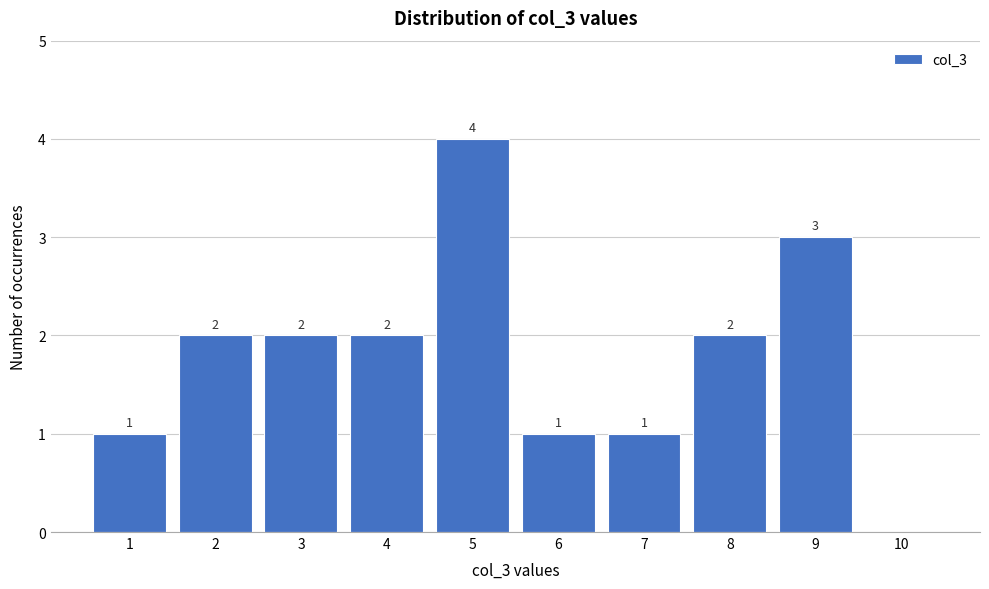

Which range on the x-axis has the tallest bar?

4.5 to 5.5